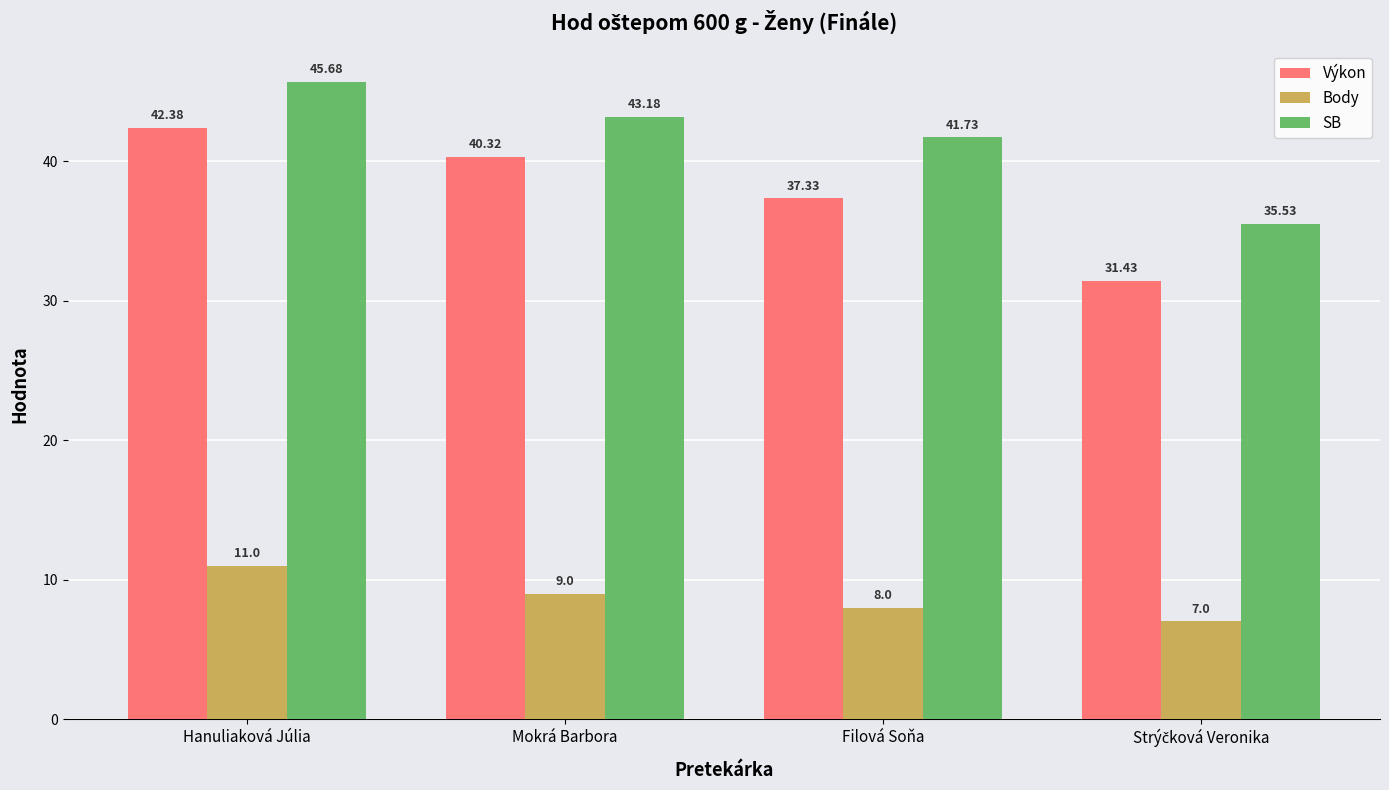

True or false: SB has a value of 13.6 at Hanuliaková Júlia.

False